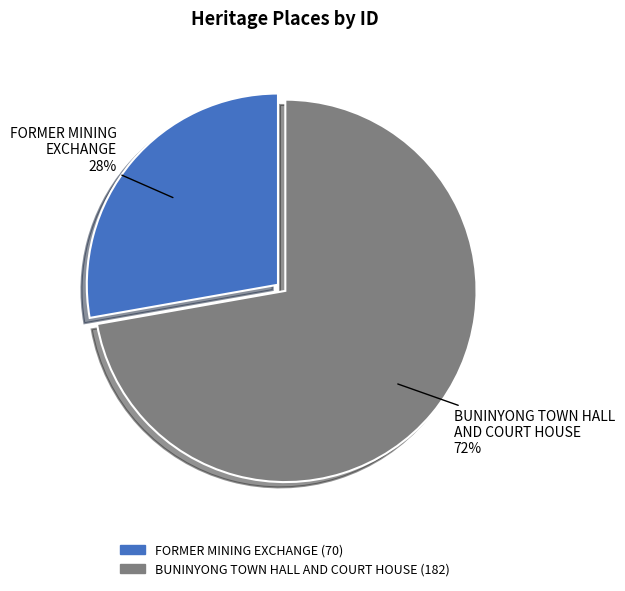

Is BUNINYONG TOWN HALL AND COURT HOUSE the majority of the pie?

Yes